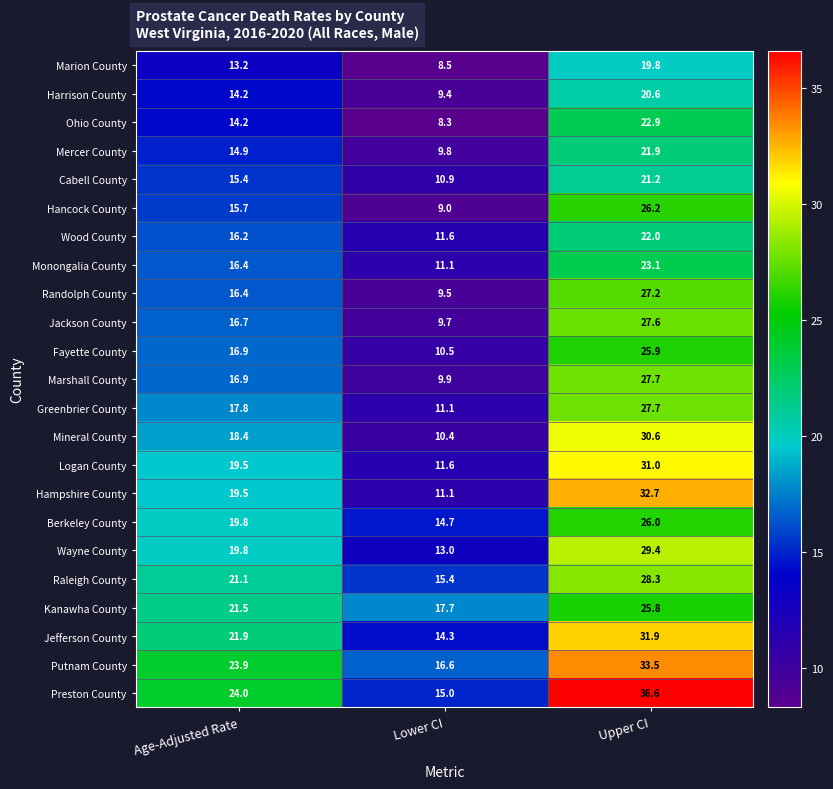

What is the lowest value of the Mineral County series?

10.4